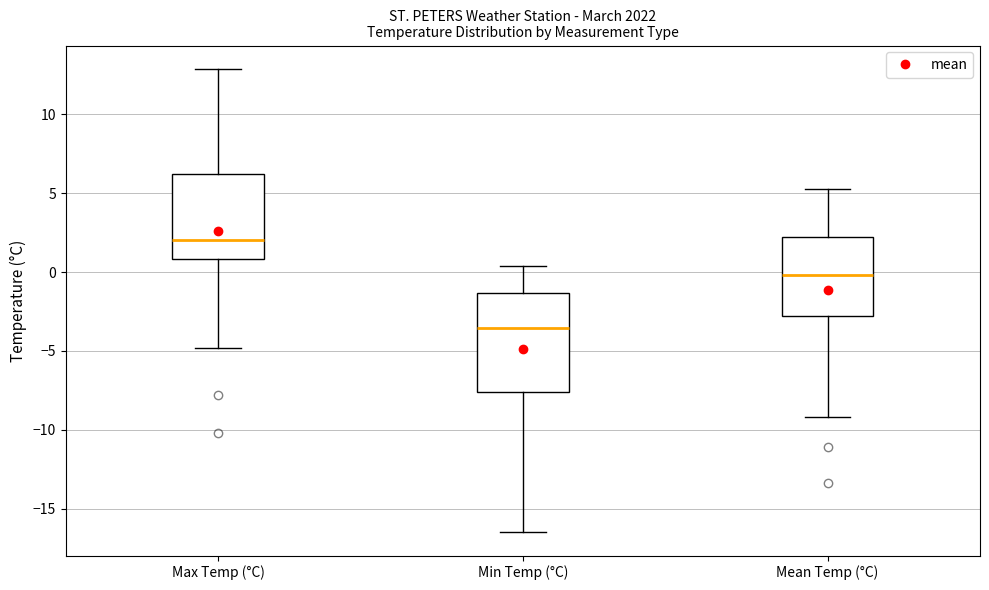

Which box is the tallest, from its lower edge to its upper edge?

Min Temp (°C)